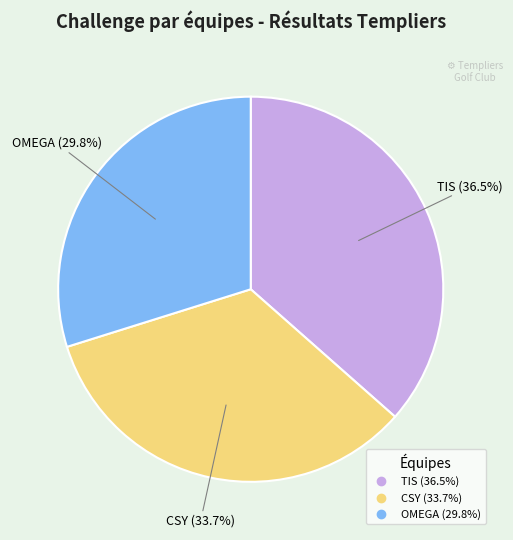

To the nearest percent, what portion does OMEGA represent?

30%